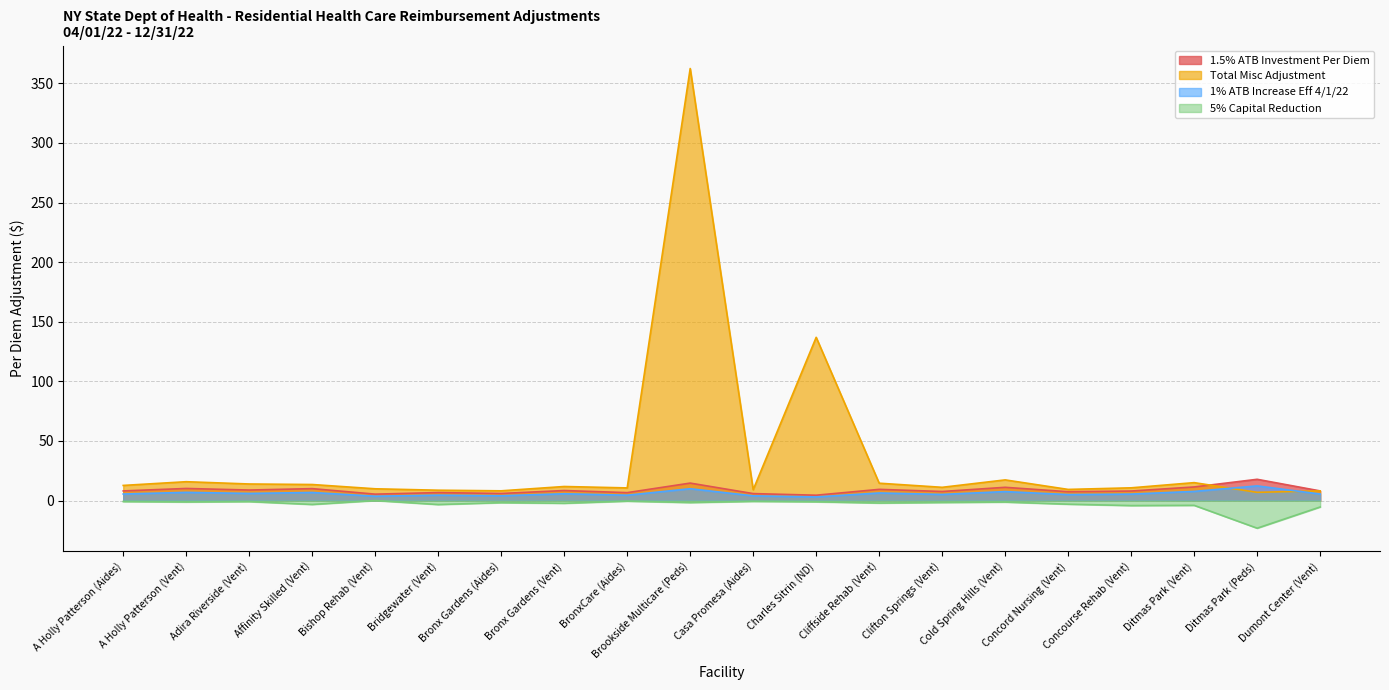

Which series changed the most between A Holly Patterson (Aides) and Clifton Springs (Vent)?

Total Misc Adjustment